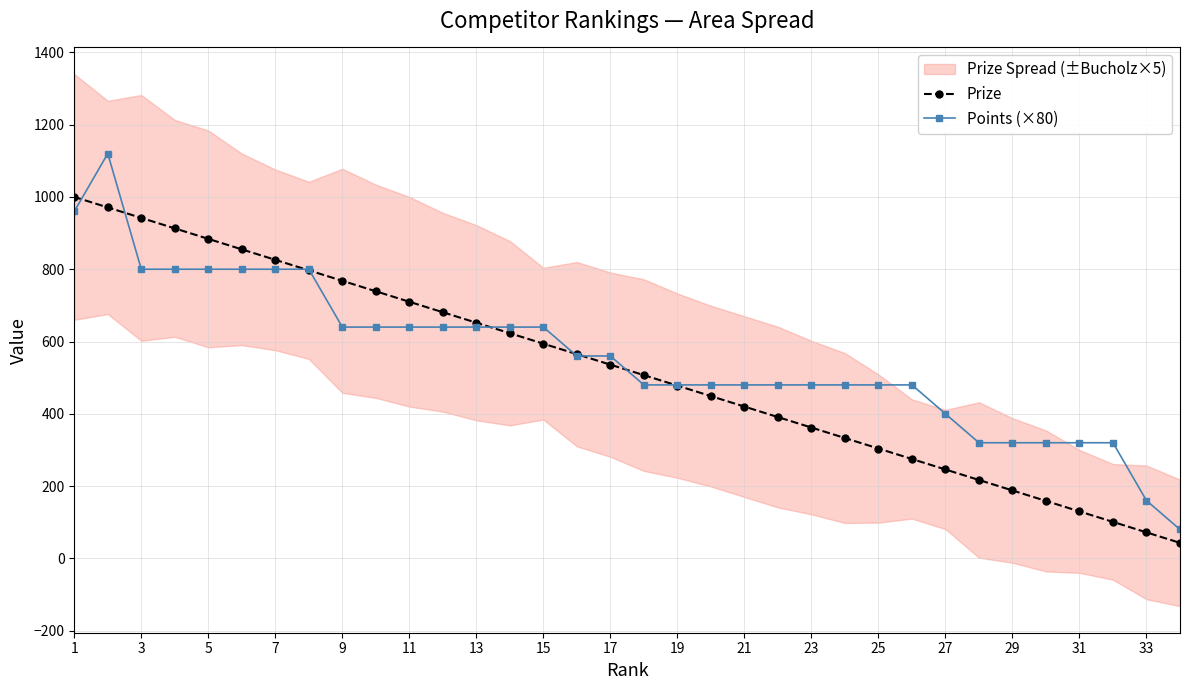

How many interior local peaks does the Points (×80) series have?

1